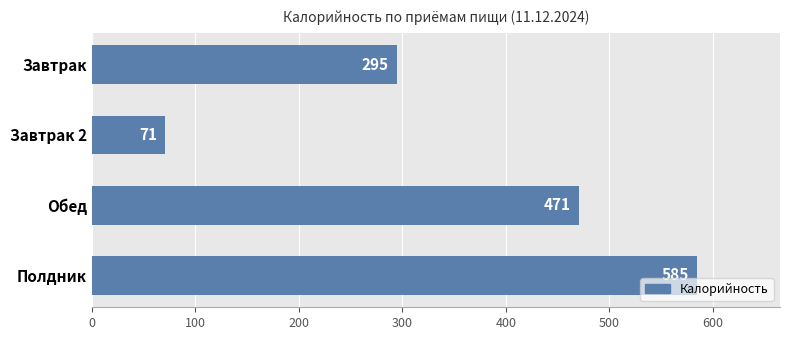

List the labels in order of value, smallest first.

Завтрак 2, Завтрак, Обед, Полдник